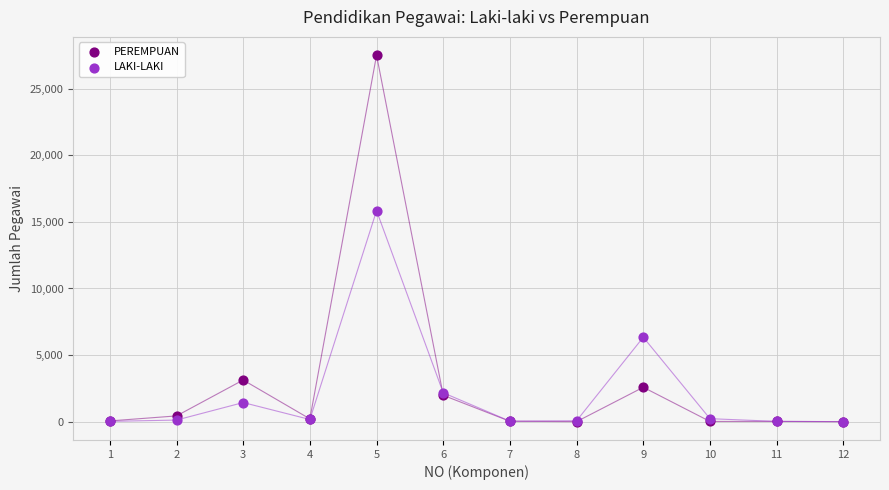

What are all the series names shown in the legend?

PEREMPUAN, LAKI-LAKI